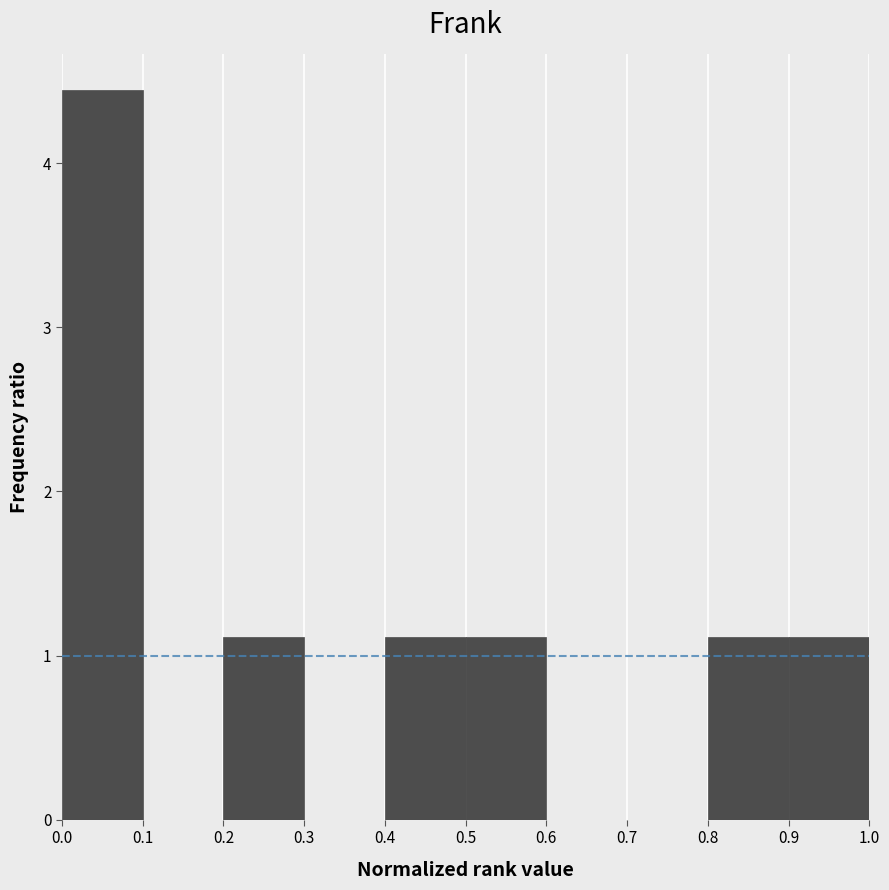

Reading left to right, transcribe this chart: for each bar, give the range it covers on the x-axis and its height. The values are not printed on the chart, so give them approximately, as read against the axis.

0.0 to 0.1: 4.4
0.1 to 0.2: 0
0.2 to 0.3: 1.1
0.3 to 0.4: 0
0.4 to 0.5: 1.1
0.5 to 0.6: 1.1
0.6 to 0.7: 0
0.7 to 0.8: 0
0.8 to 0.9: 1.1
0.9 to 1.0: 1.1